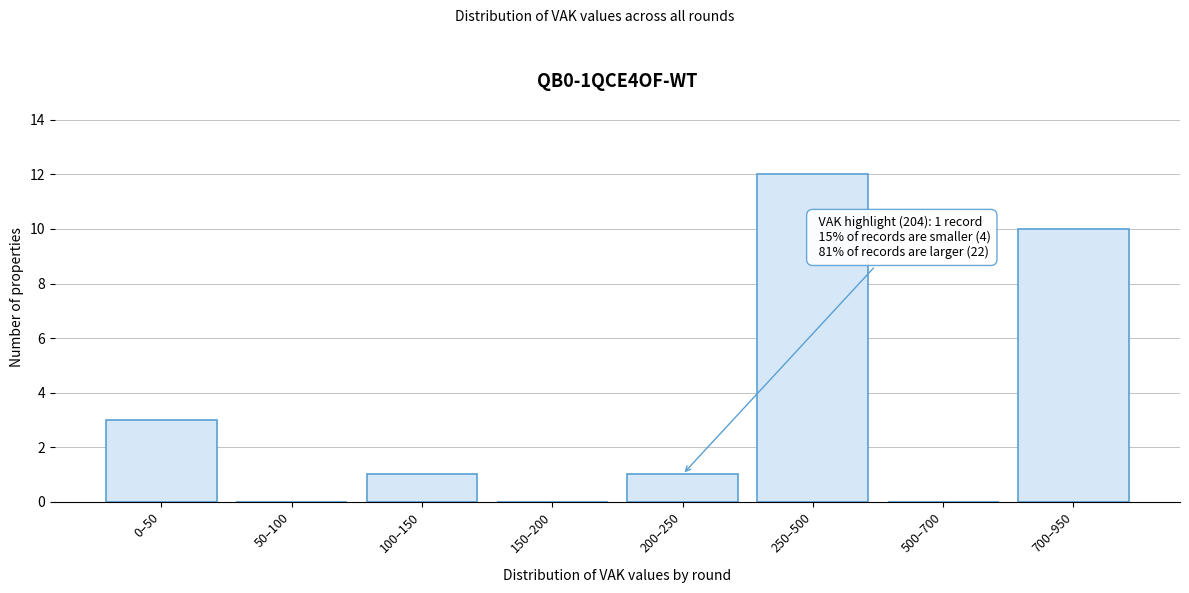

Reading left to right, what are all the values shown in this chart?

0–50=3	50–100=0	100–150=1	150–200=0	200–250=1	250–500=12	500–700=0	700–950=10